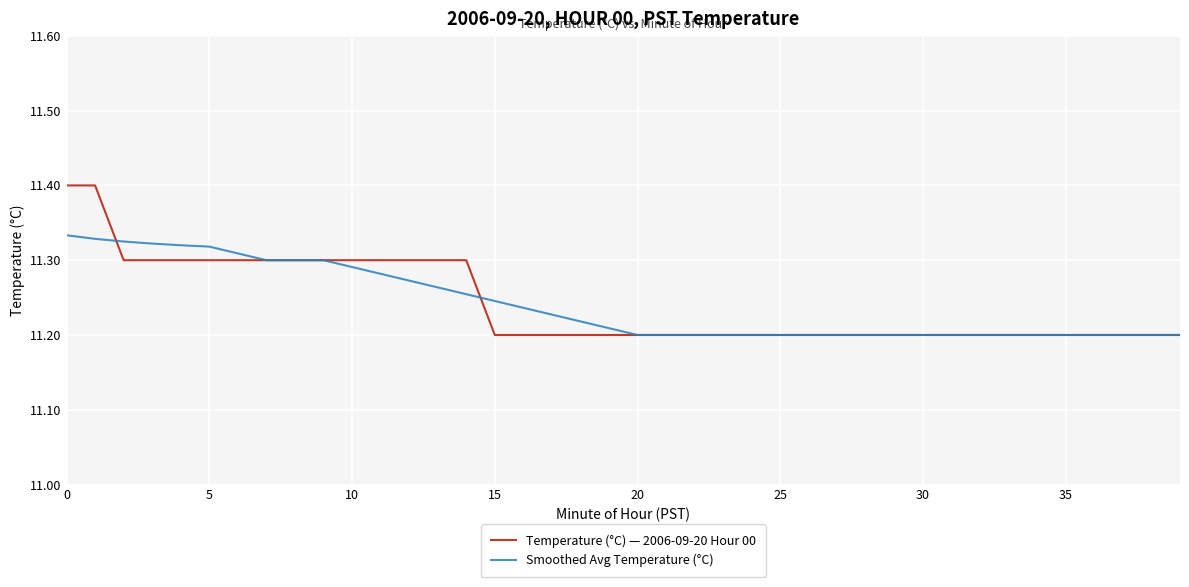

List the series in order of their peak value, highest first.

Temperature (°C) — 2006-09-20 Hour 00, Smoothed Avg Temperature (°C)